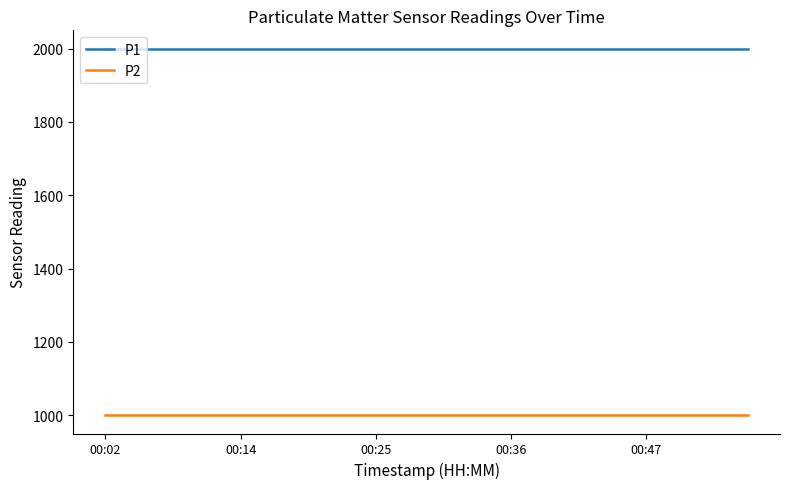

What is the maximum value for P1?

1999.9